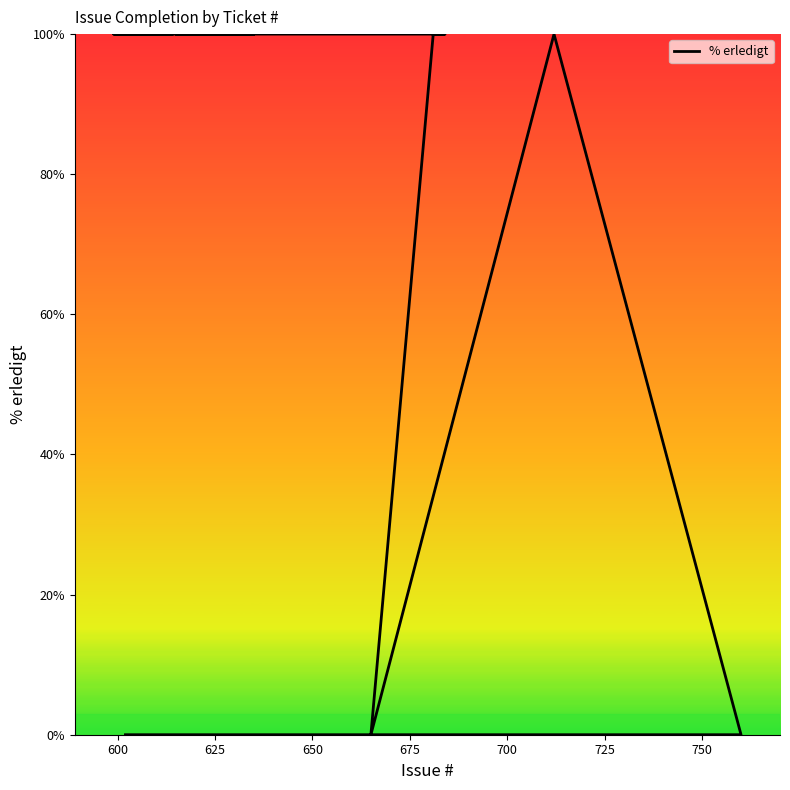

Is it true that the value at 13 is 36?

False